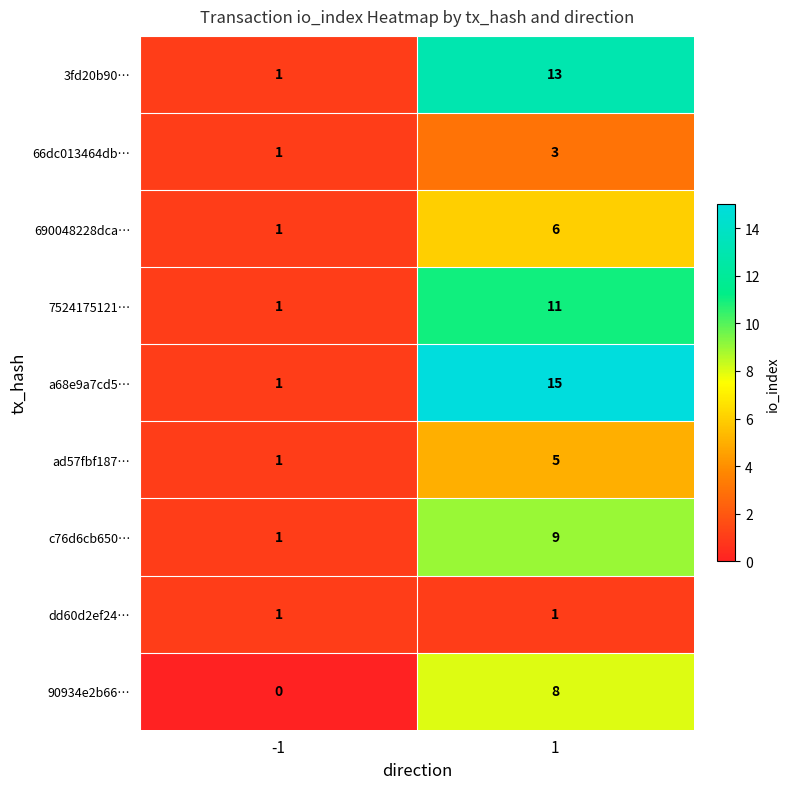

Reading left to right, what are all the values shown in this chart?

3fd20b90…: -1=1	1=13
66dc013464db…: -1=1	1=3
690048228dca…: -1=1	1=6
7524175121…: -1=1	1=11
a68e9a7cd5…: -1=1	1=15
ad57fbf187…: -1=1	1=5
c76d6cb650…: -1=1	1=9
dd60d2ef24…: -1=1	1=1
90934e2b66…: -1=0	1=8